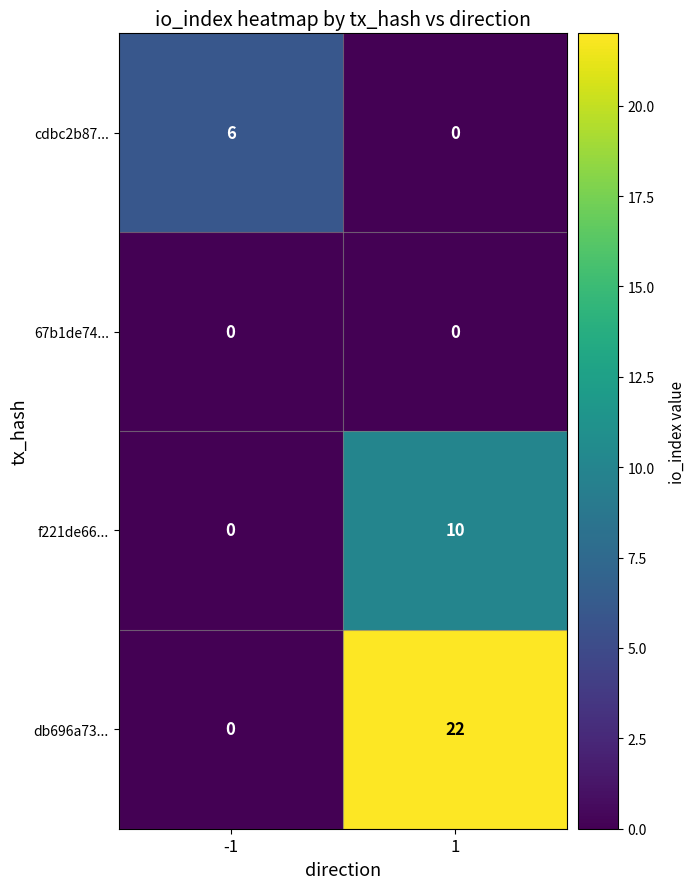

What is the difference between the cdbc2b87... values at 1 and -1?

6